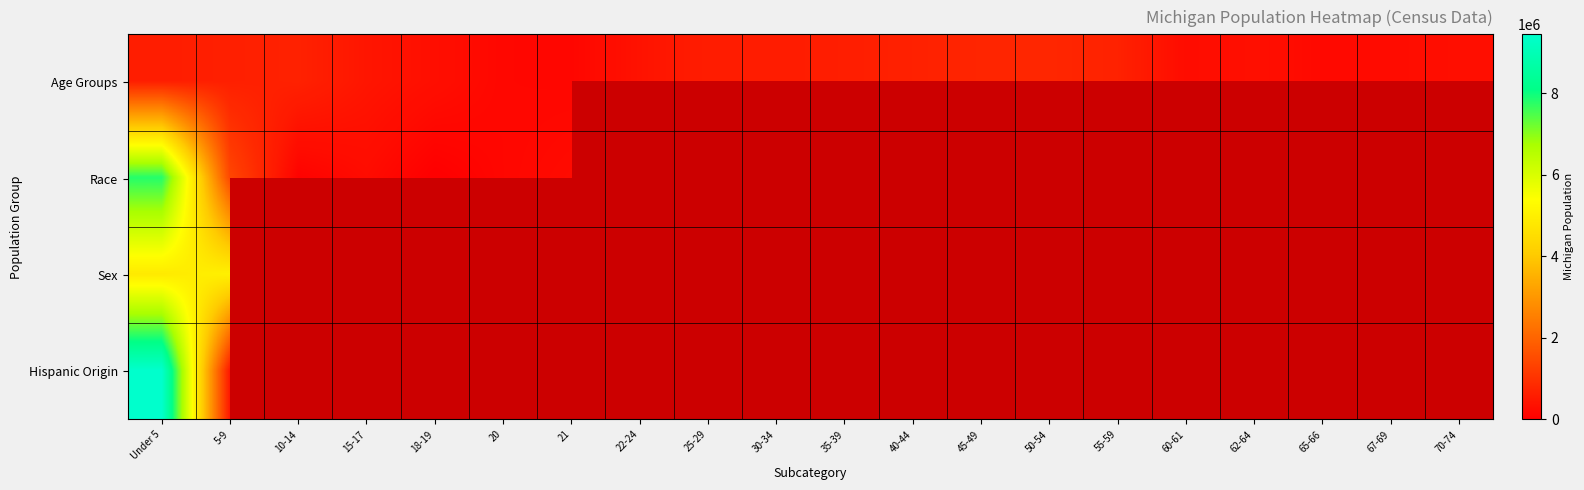

At which label is Sex closest to 4941820?

Under 5